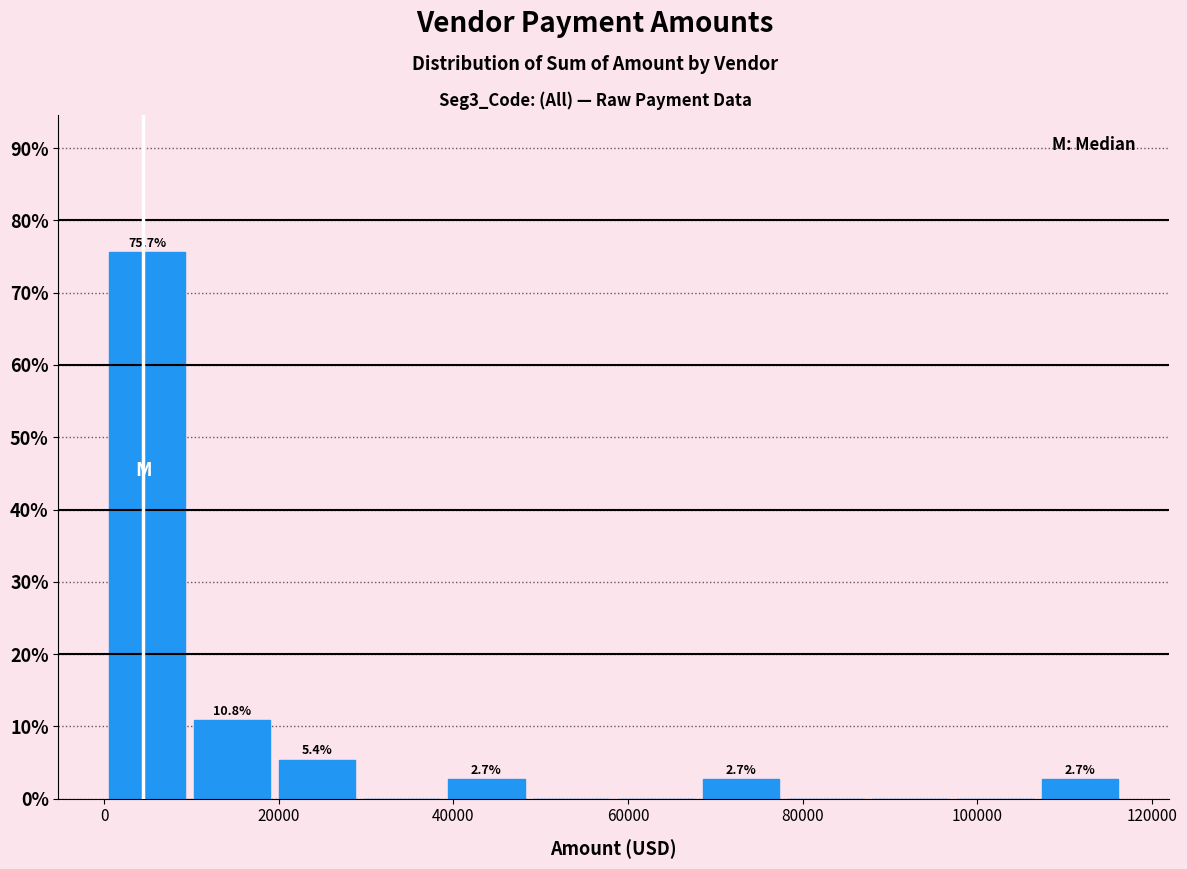

Which range on the x-axis has the tallest bar?

0 to 10000